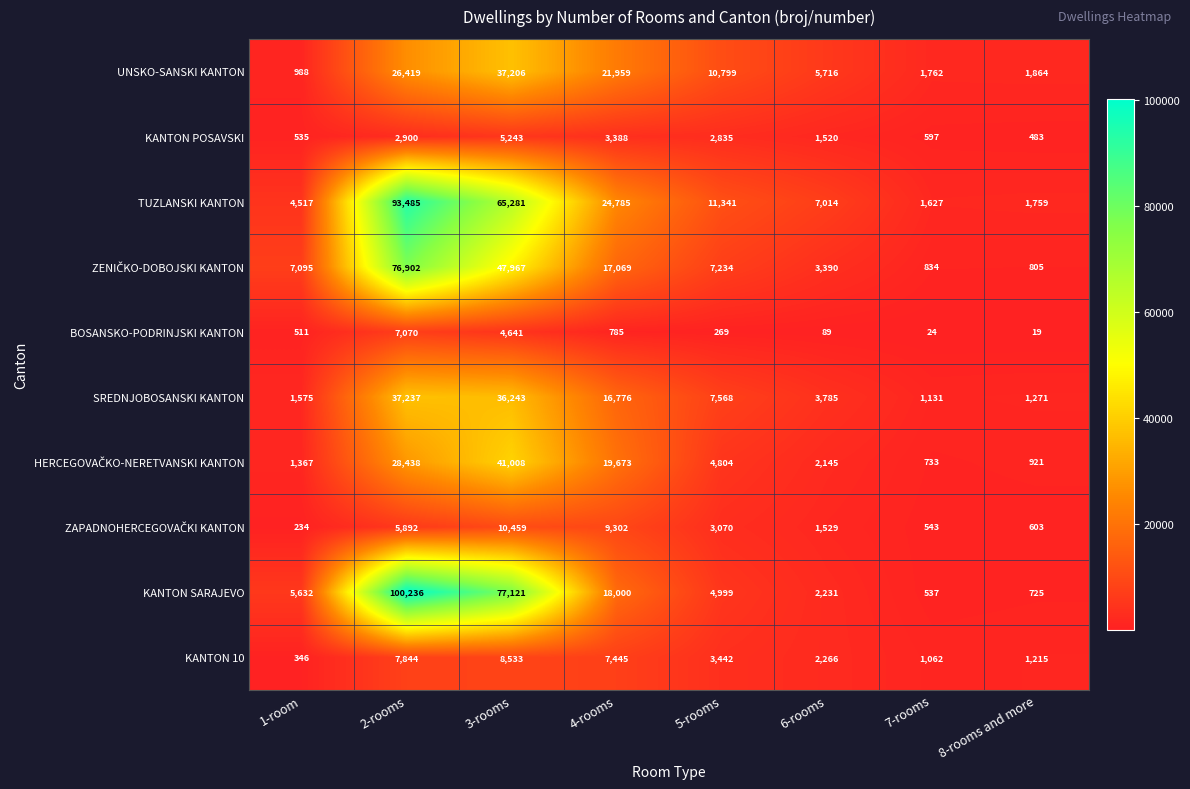

The TUZLANSKI KANTON series shows 1627 at 7-rooms. True or false?

True